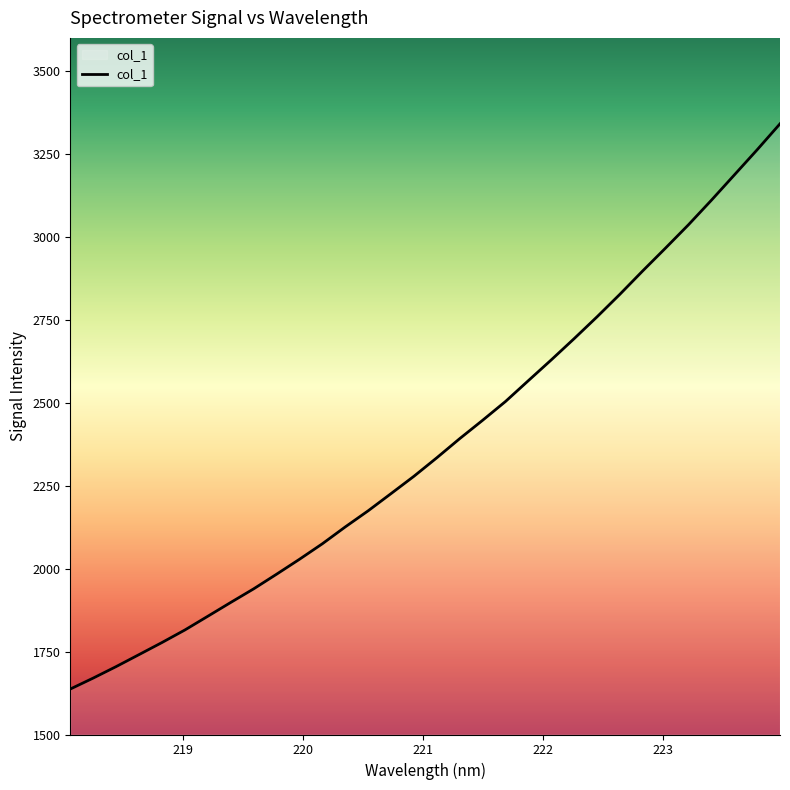

What is the difference between the maximum and minimum values?

1704.0